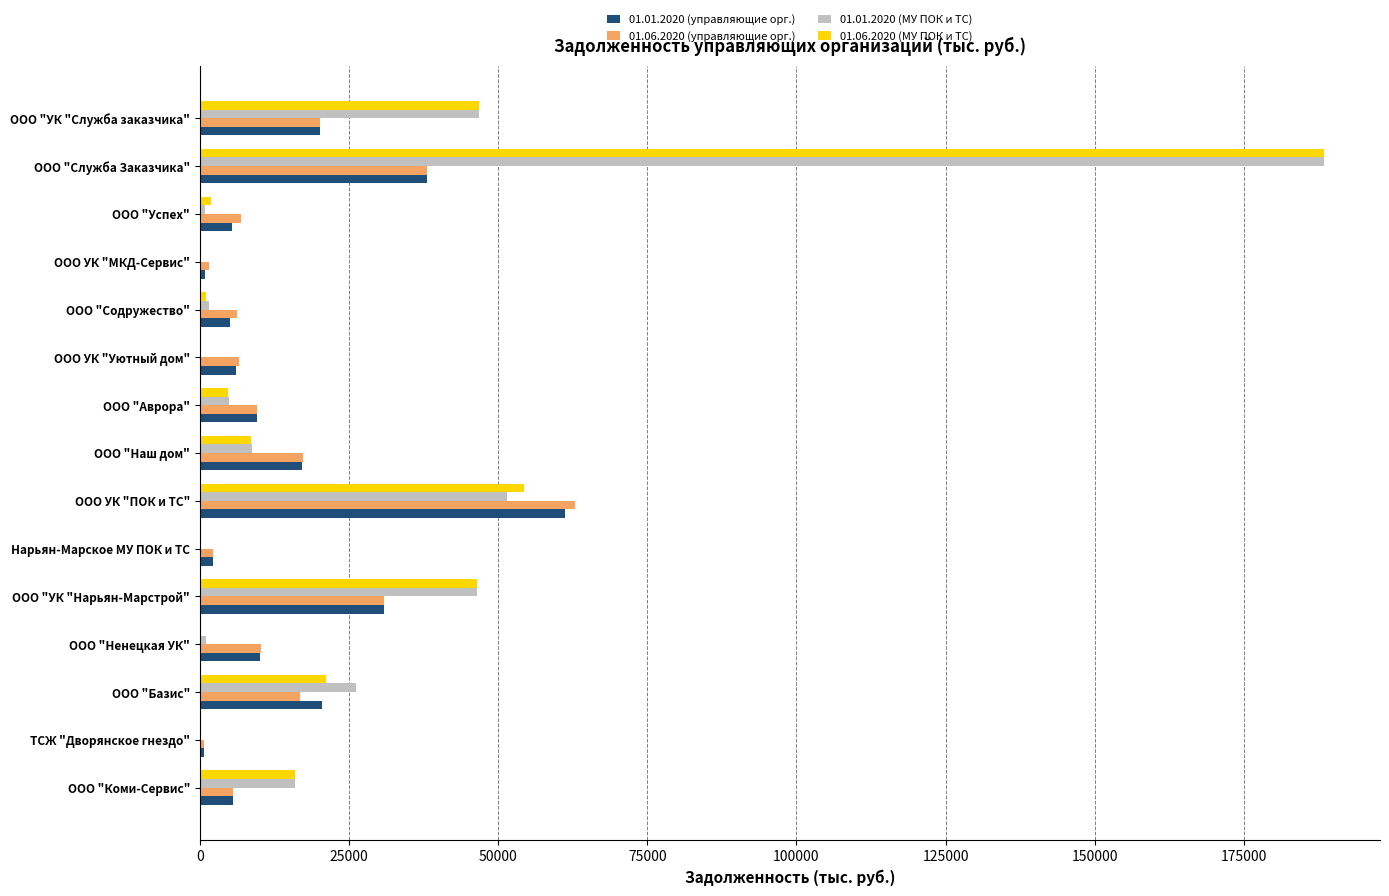

Where is 01.06.2020 (управляющие орг.) nearest to the value 31879?

ООО "УК "Нарьян-Марстрой"